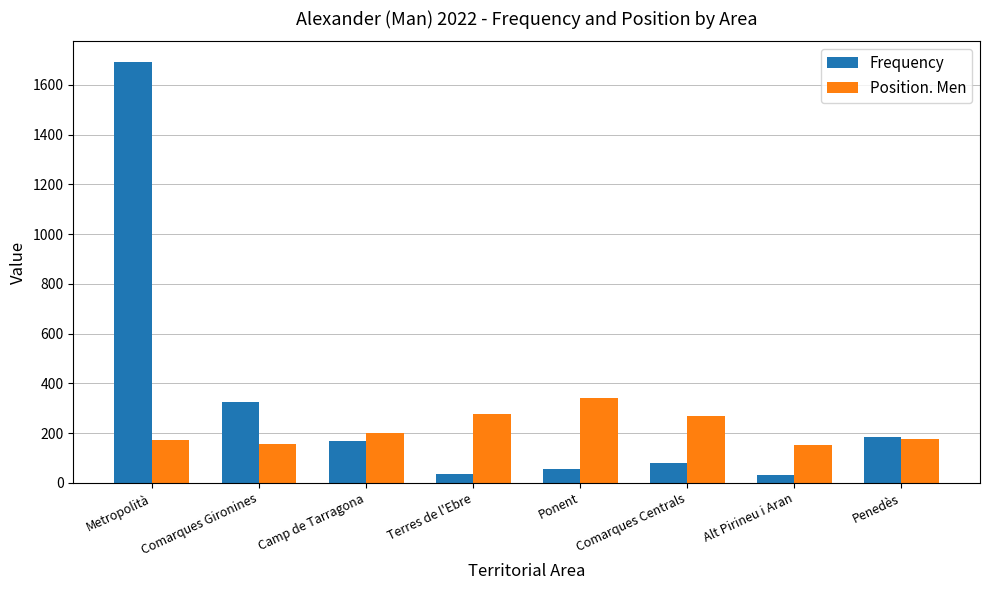

What is the approximate value of Position. Men at Camp de Tarragona?

201